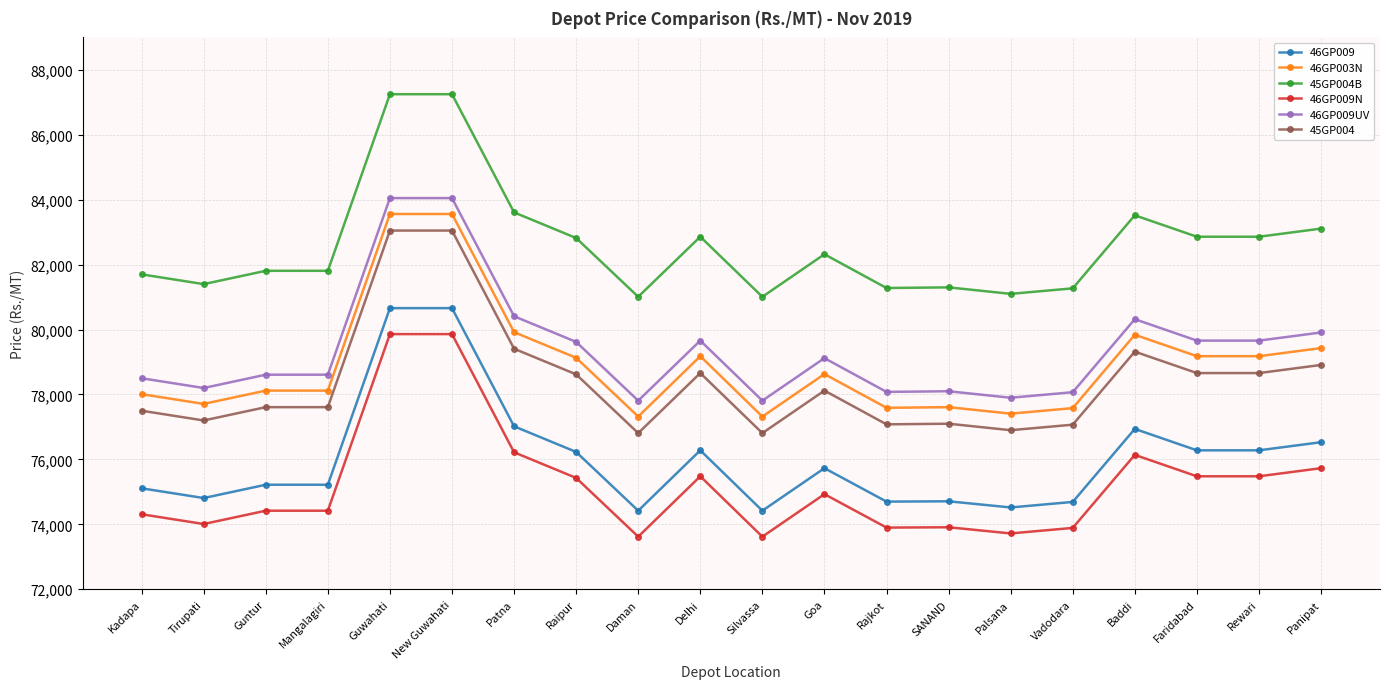

What is the minimum value for 46GP009?

74420